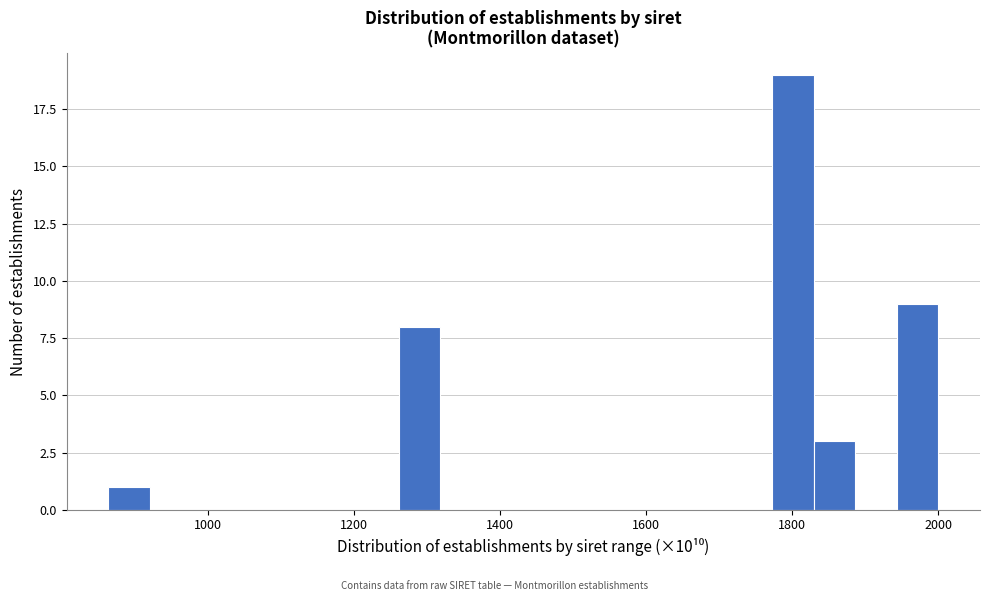

Read against the x-axis, roughly where is the centre of the tallest bar?

1800